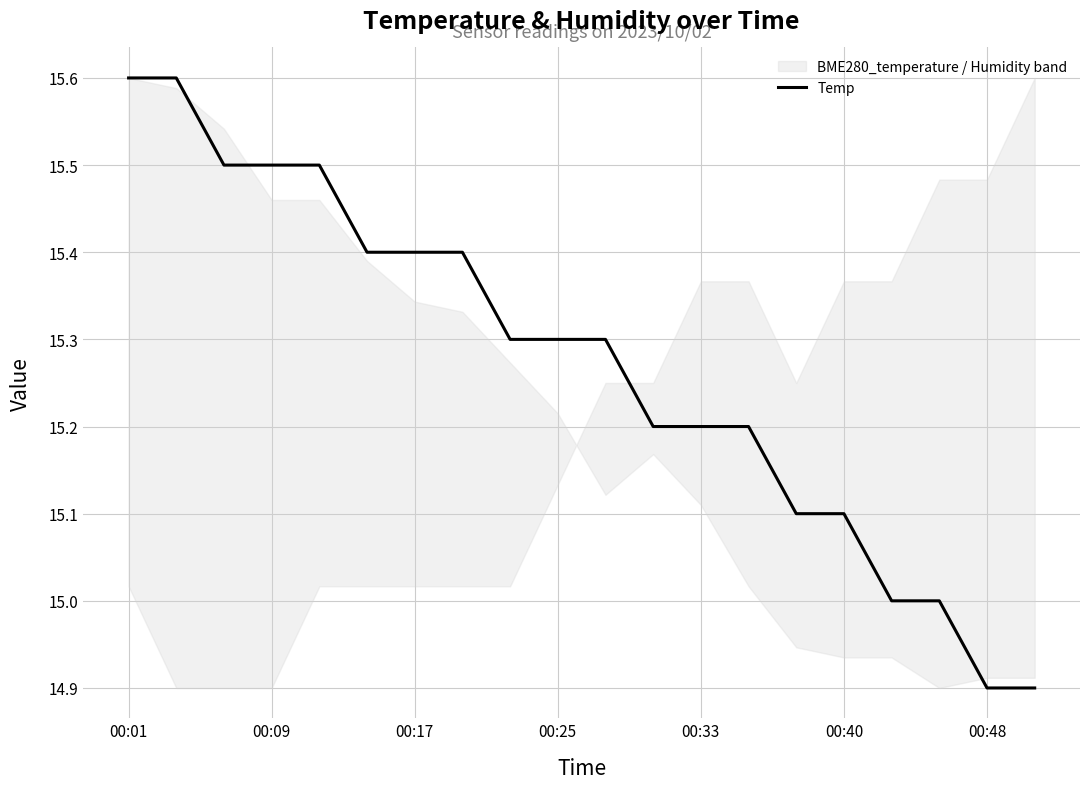

The Temp series shows 15.4 at 00:17. True or false?

True